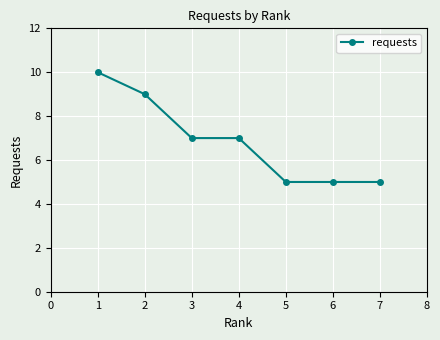

What is the maximum value shown in the chart?

10